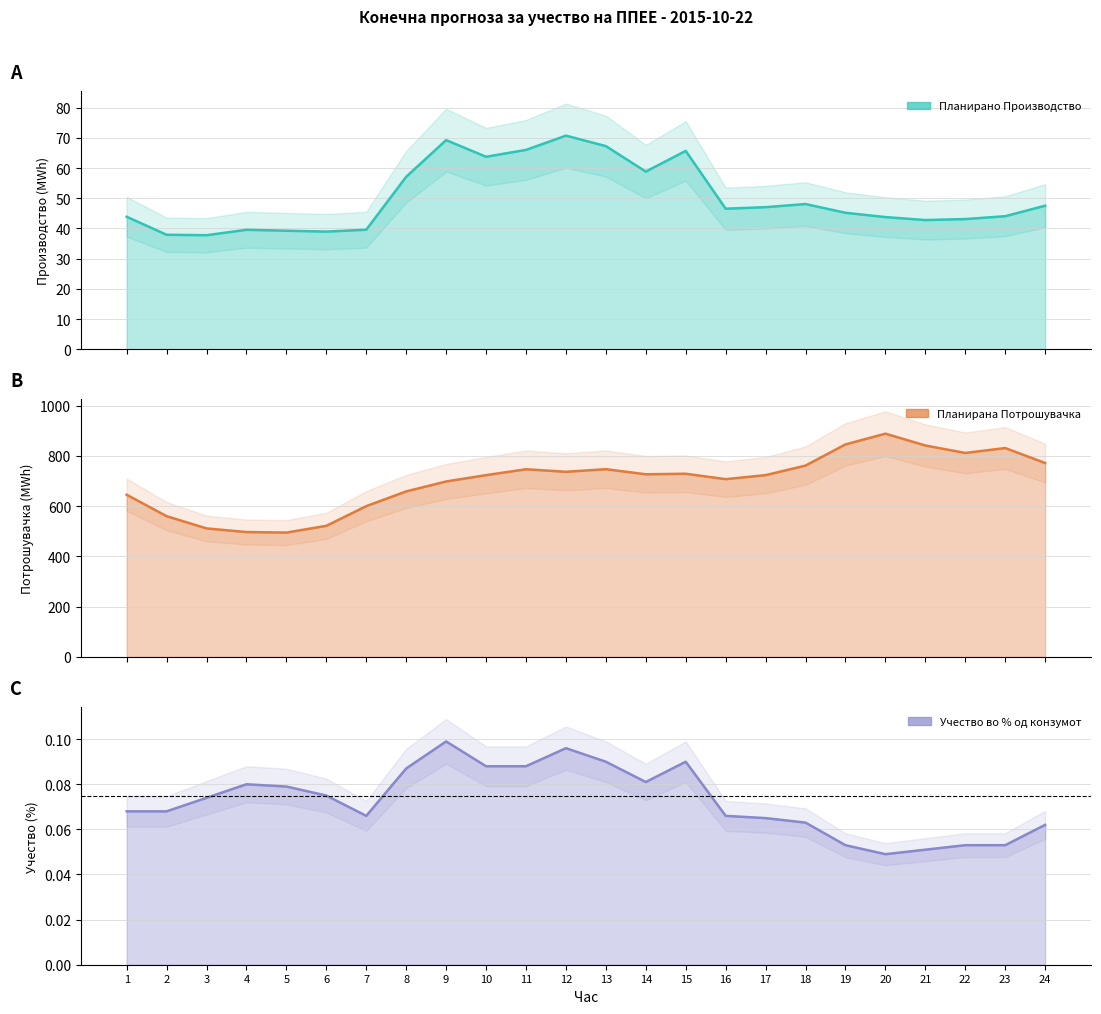

What is the average value of the Планирана Потрошувачка series?

698.9